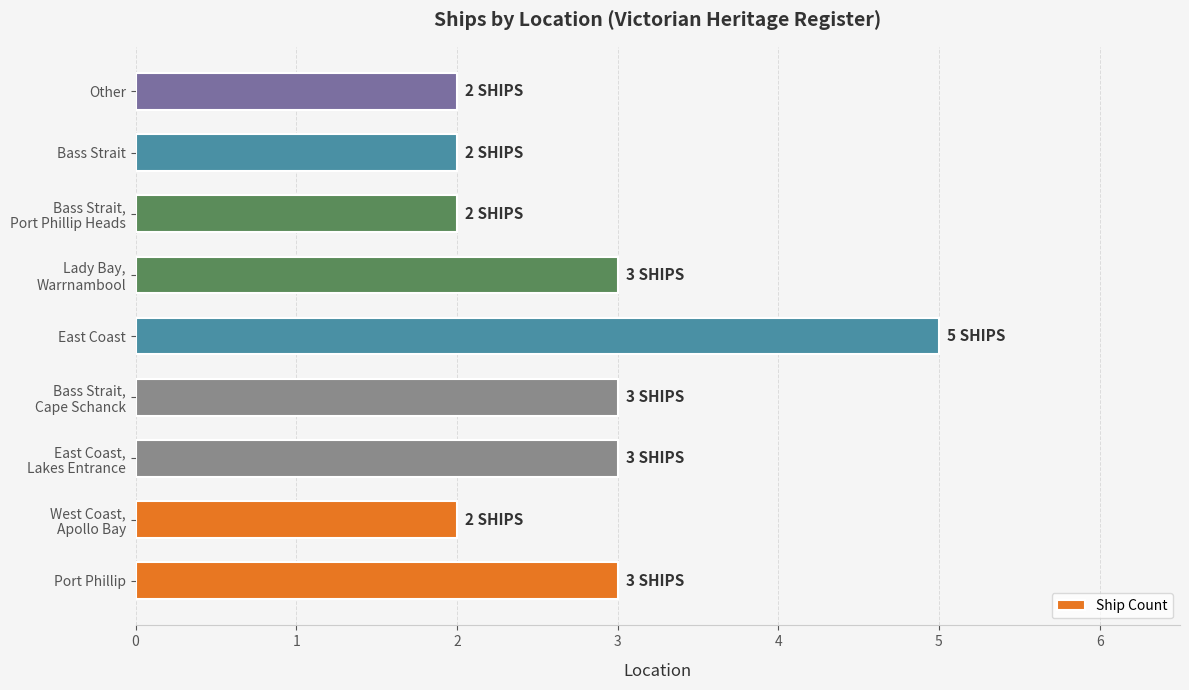

The chart shows a value of 5 at East Coast. True or false?

True